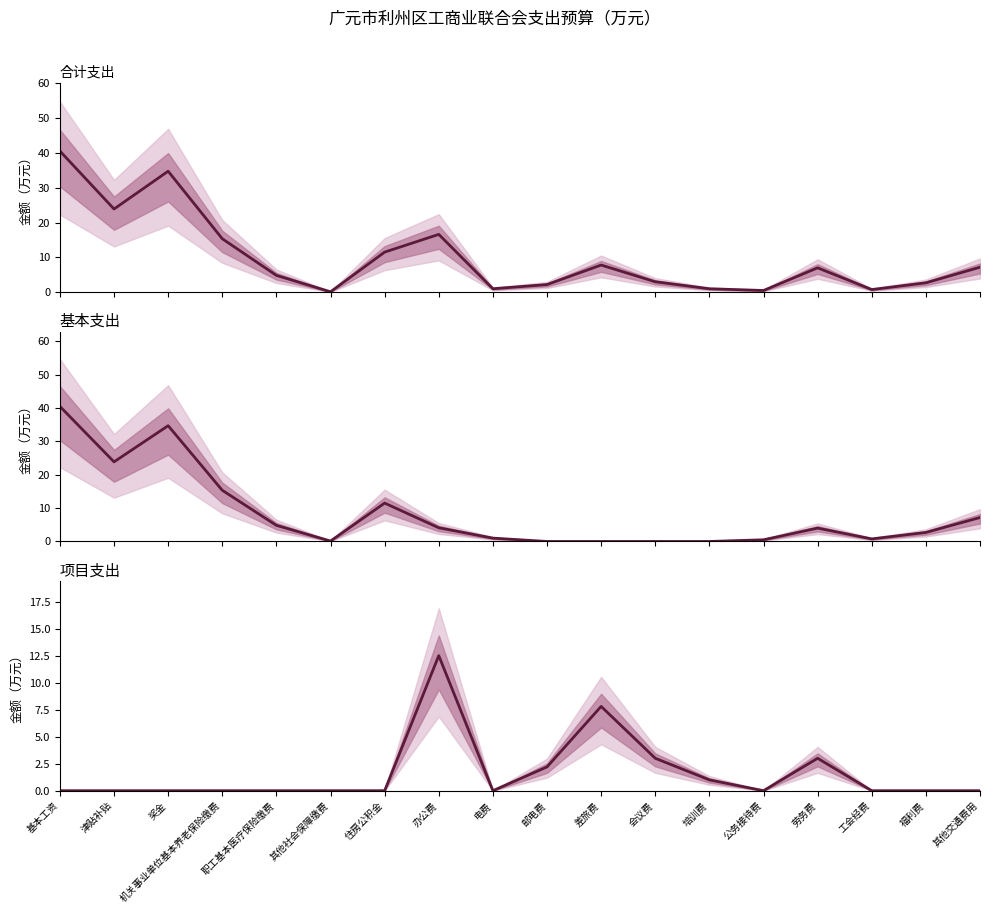

True or false: 项目支出 and 合计 cross at least once.

False